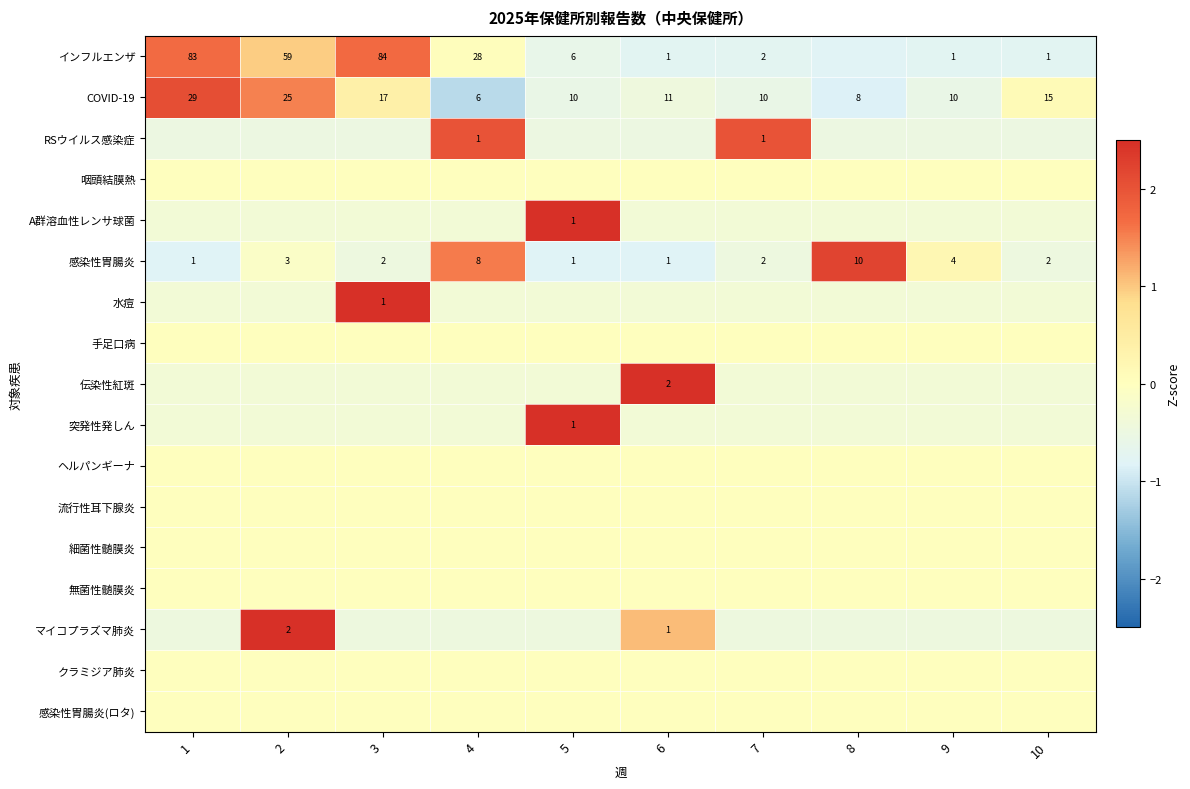

Is it true that 伝染性紅斑 equals -0.1 at 4?

False